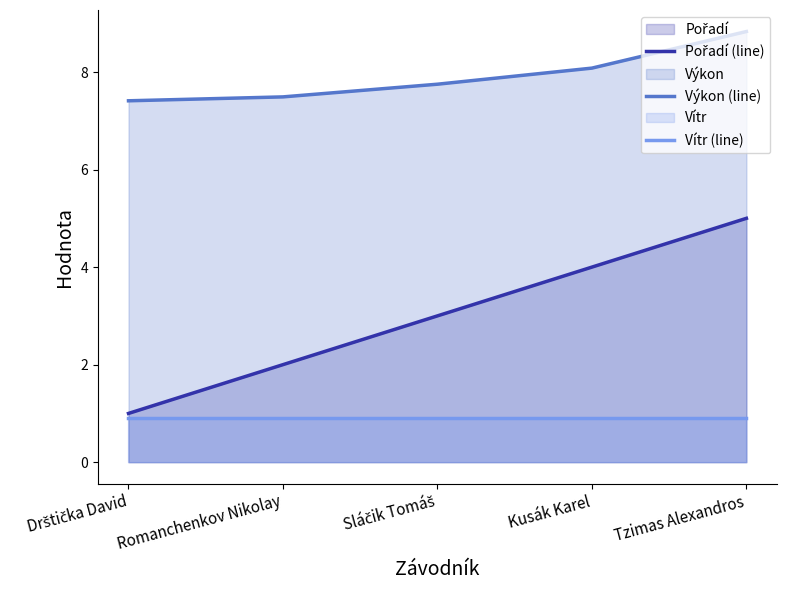

What is the maximum value for Vítr (line)?

0.9